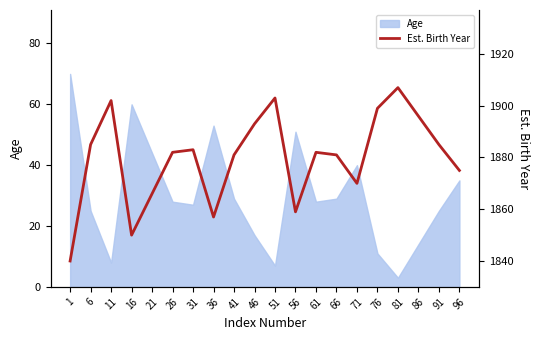

Is it true that Age equals 36 at 91?

False